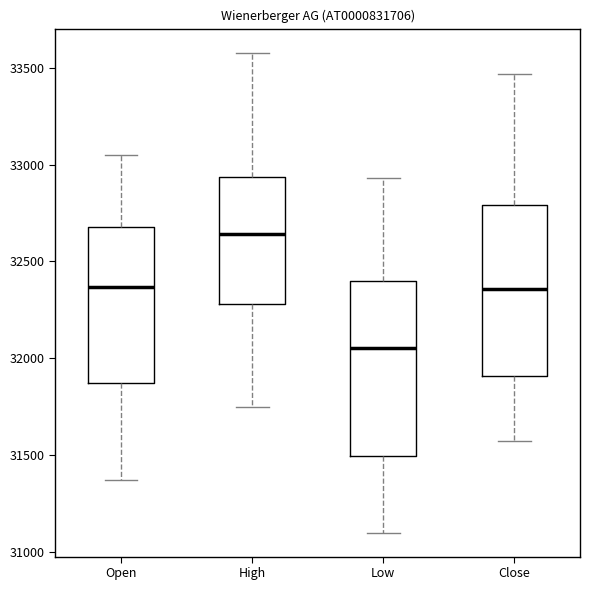

Reading left to right, read every box against the y-axis: the position of its median line, the range the box covers, and the ends of its whiskers. The values are not printed on the chart, so give them approximately, as read against the axis.

Open: median 32350, box 31850 to 32700, whiskers 31350 to 33050
High: median 32650, box 32300 to 32950, whiskers 31750 to 33600
Low: median 32050, box 31500 to 32400, whiskers 31100 to 32950
Close: median 32350, box 31900 to 32800, whiskers 31550 to 33450